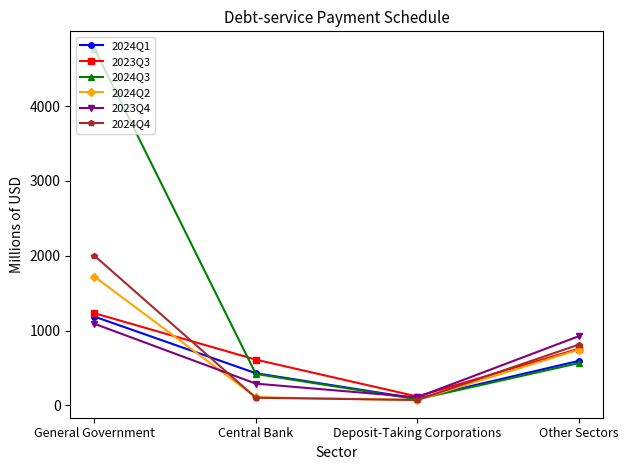

After their last crossing, which series has the higher values: 2023Q4 or 2024Q1?

2023Q4